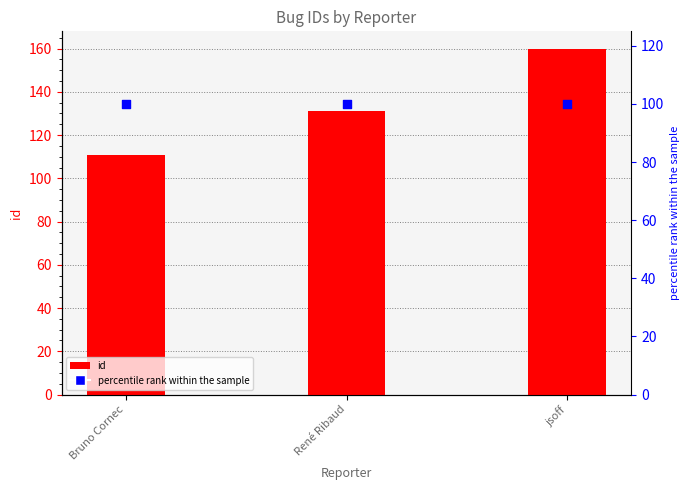

Which series contains the highest Y value?

id